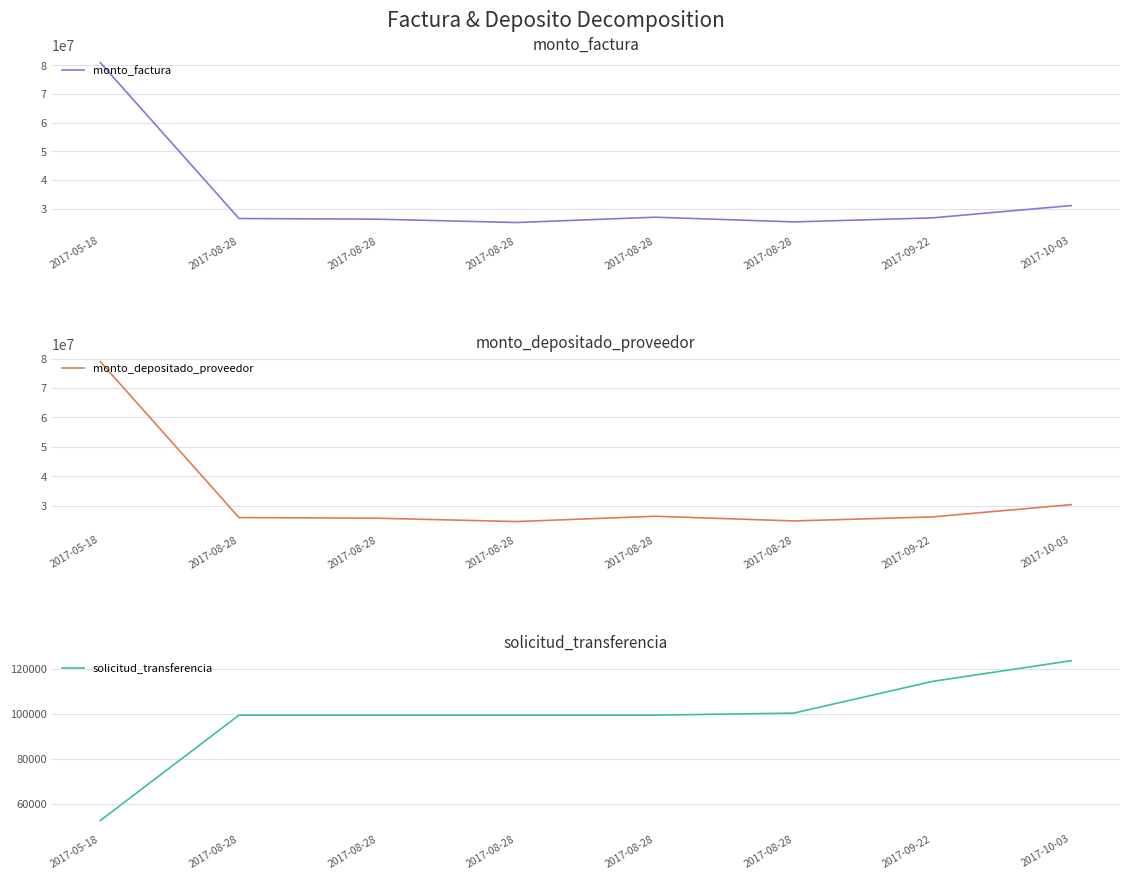

What is the maximum value shown in the chart?

80877000